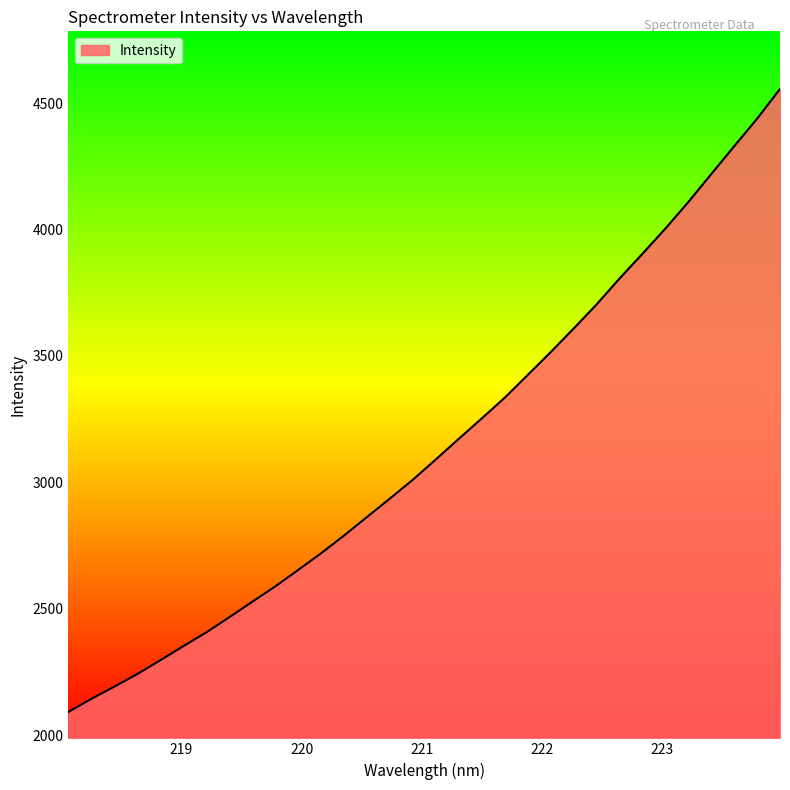

What is the difference between the maximum and minimum values?

2462.8